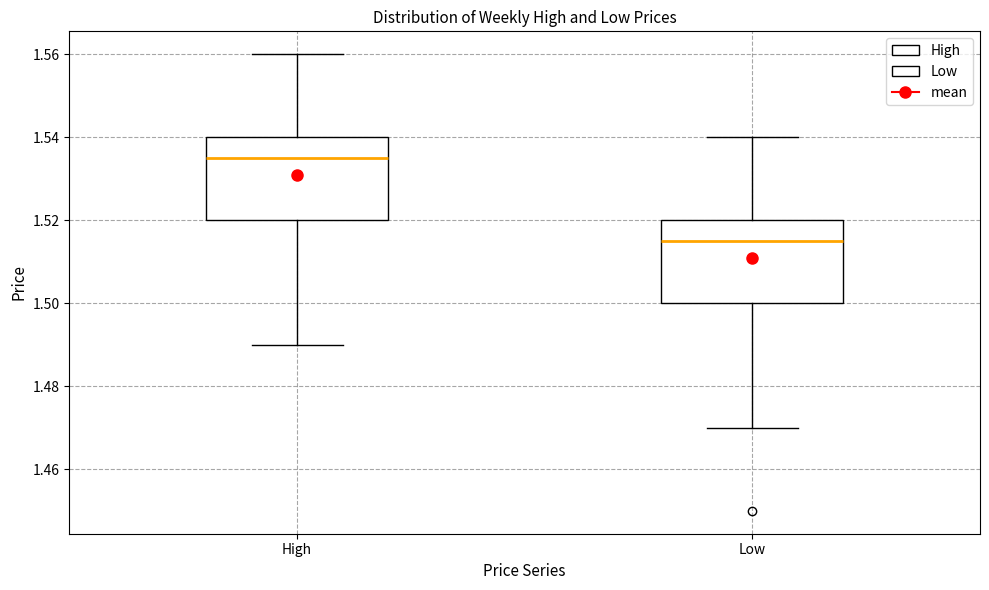

Which box has the lowest median line?

Low